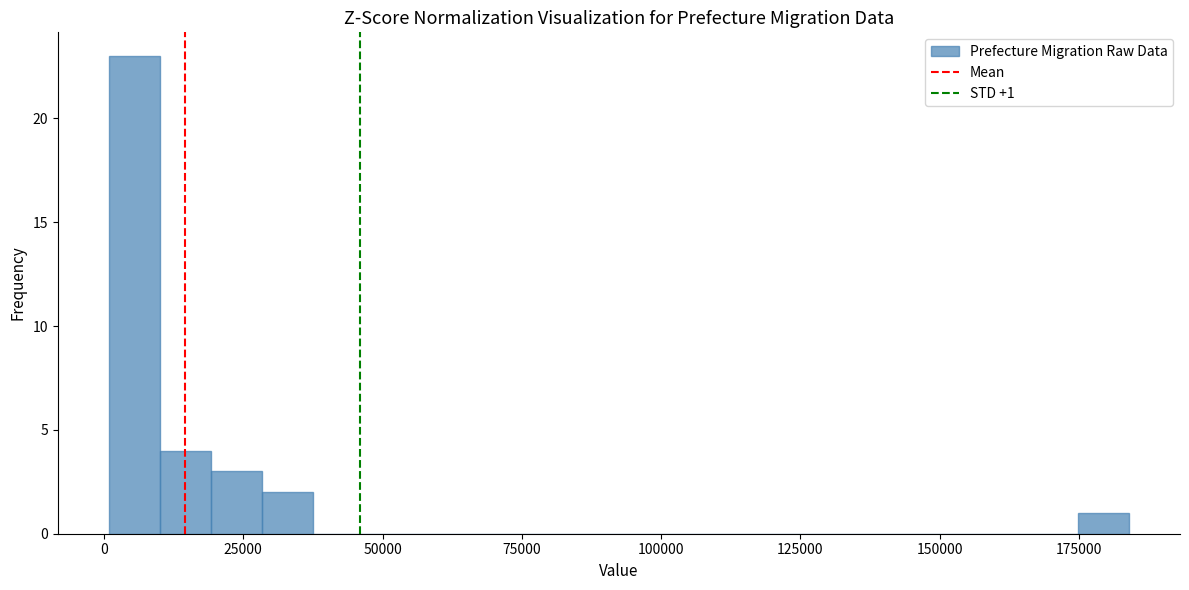

Read against the x-axis, roughly where is the centre of the tallest bar?

5000